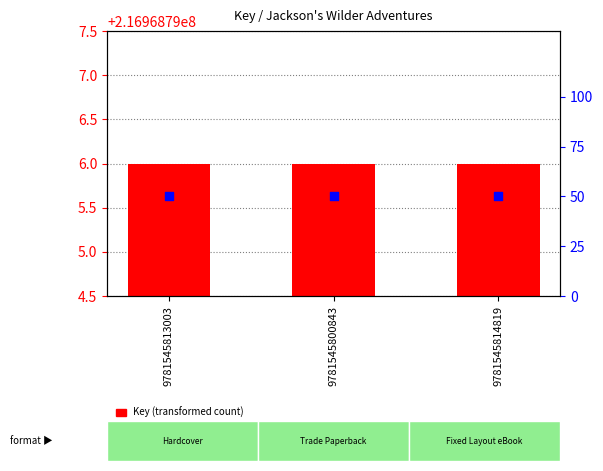

Which series has the largest total across all categories?

Key (transformed count)